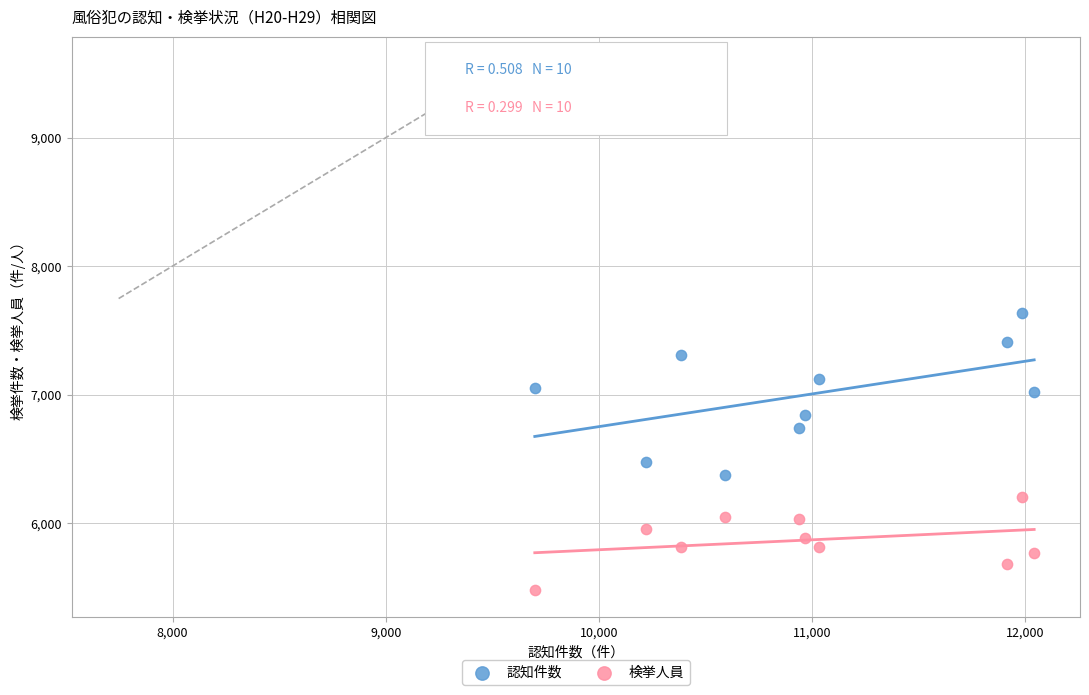

What are all the series names shown in the legend?

認知件数, 検挙人員